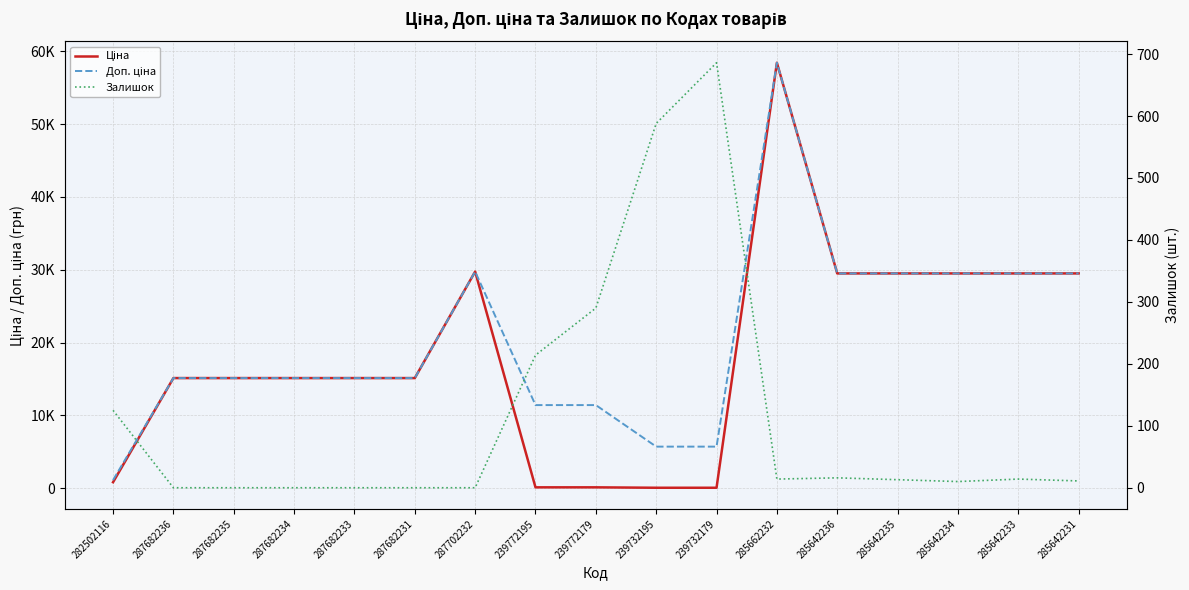

The value of Ціна at 239772195 is 114.1. True or false?

True